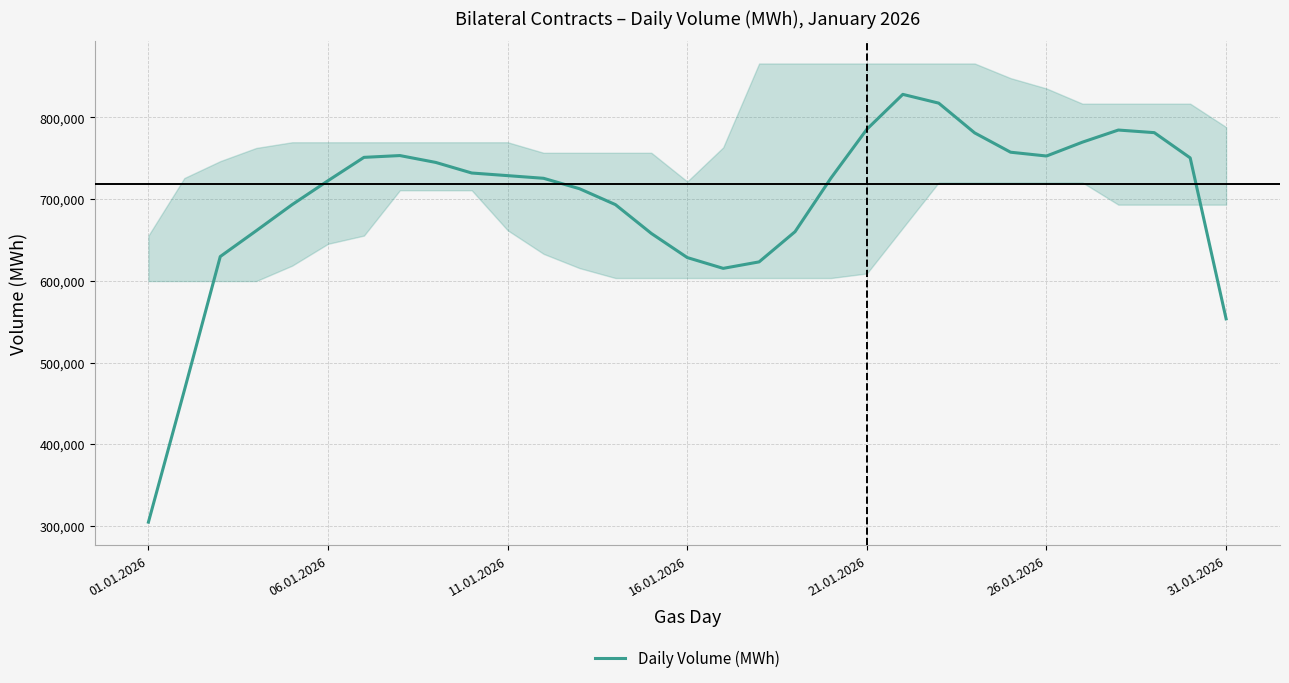

Count the number of categories in the chart.

31